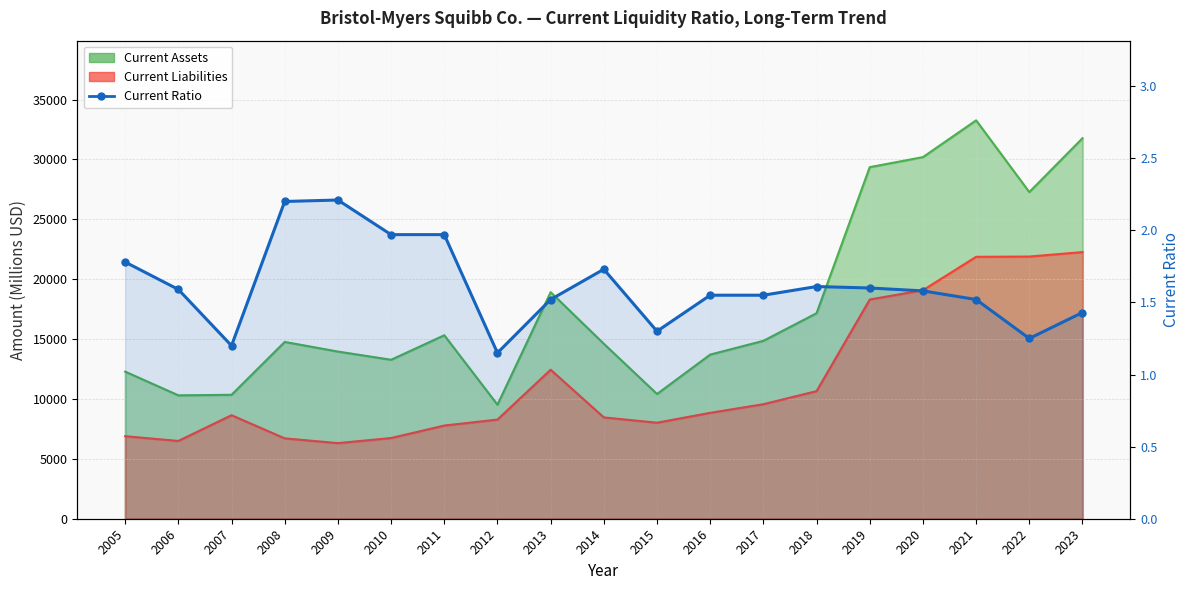

What is the sum of all values?

30.7